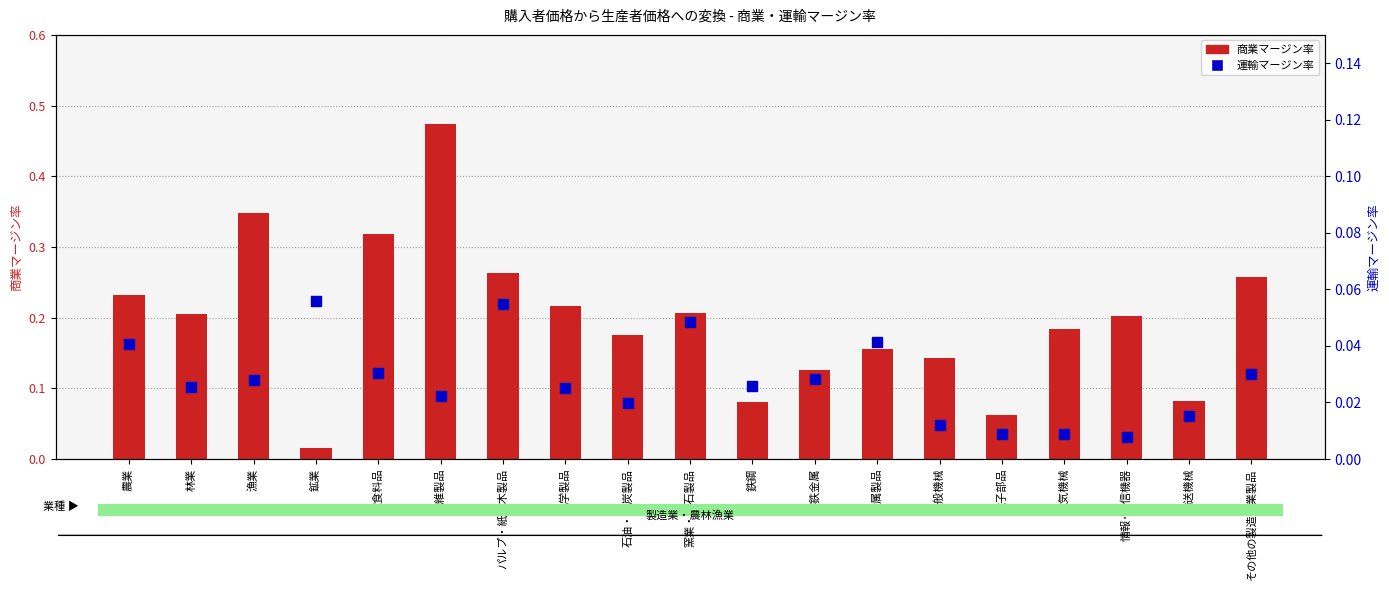

At which category is the sum across all series the highest?

繊維製品